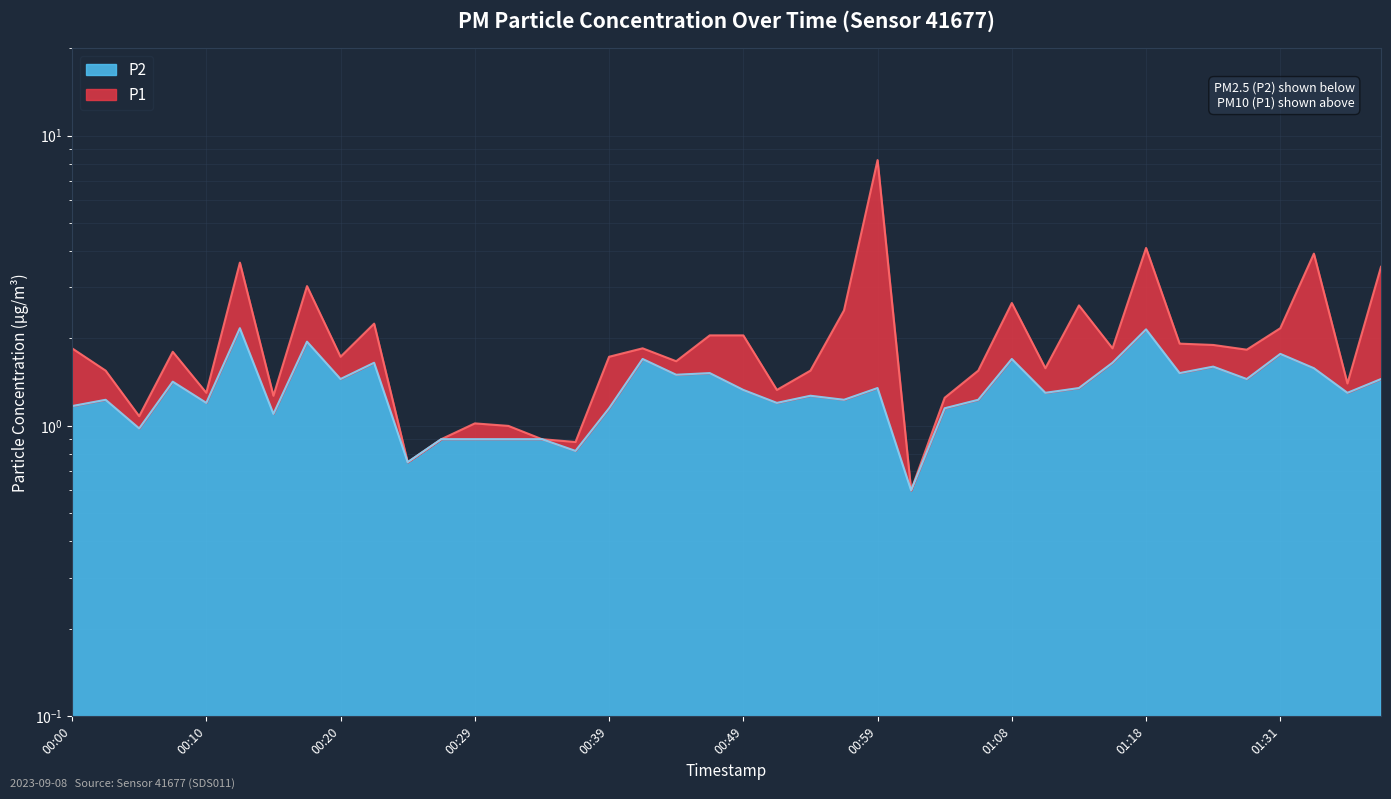

What is the label of the 38th point from the right?

00:05